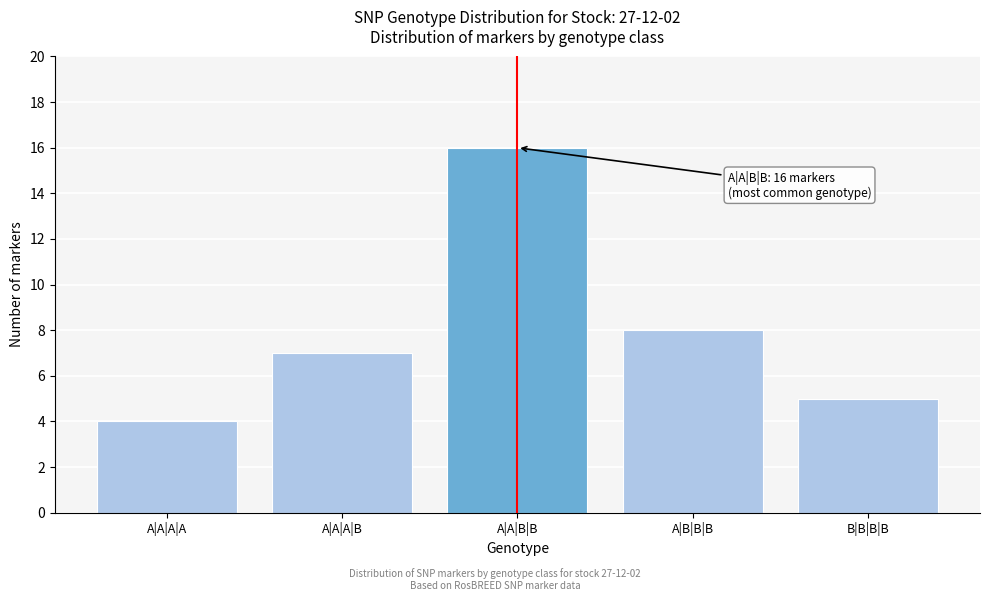

Reading right to left, list all the values displayed in this chart.

B|B|B|B=5	A|B|B|B=8	A|A|B|B=16	A|A|A|B=7	A|A|A|A=4